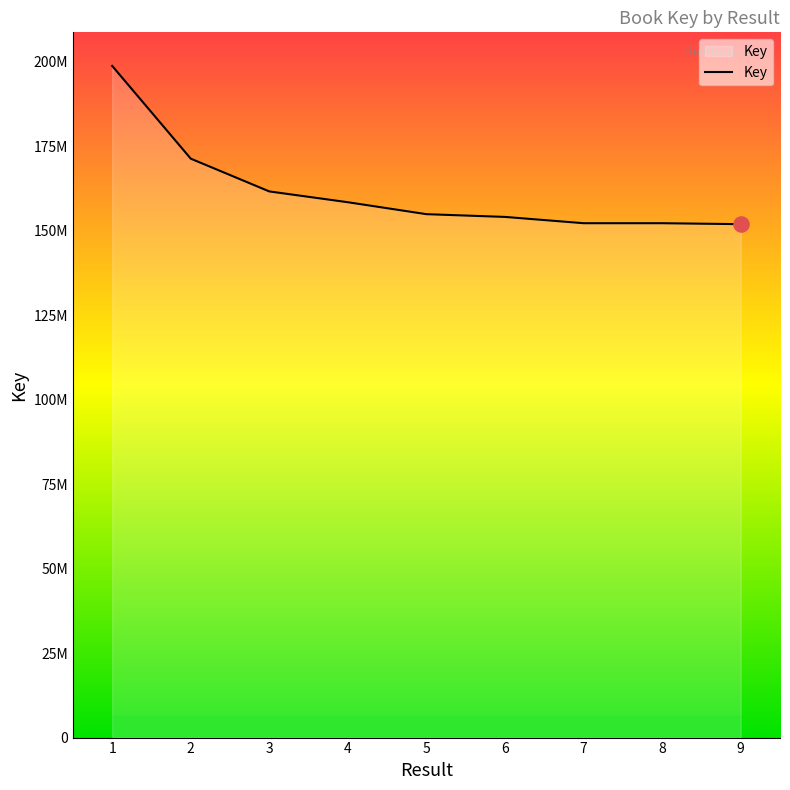

What is the change in value from 5 to 6?

-812410